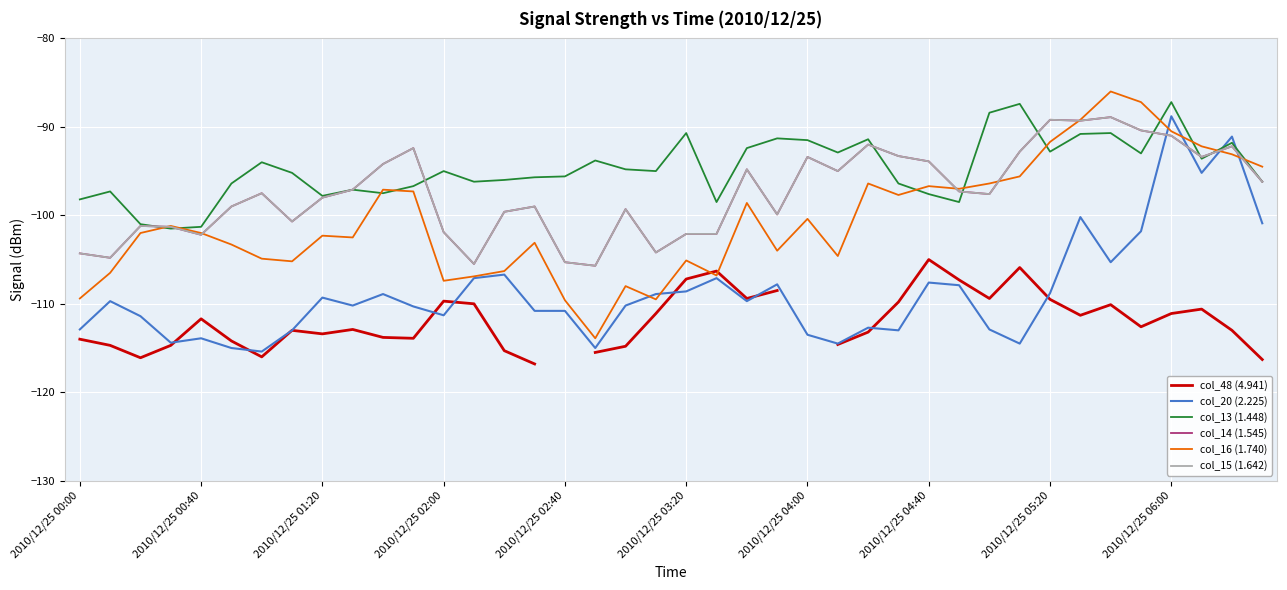

At which category is the sum across all series the highest?

2010/12/25 06:00